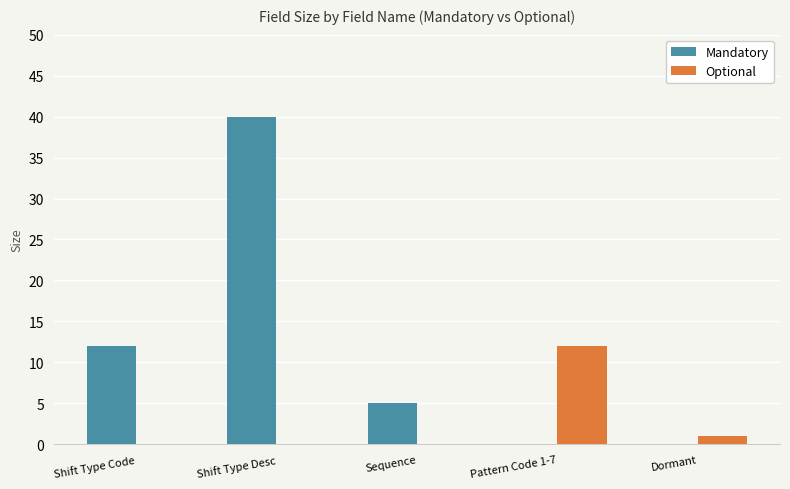

What is the highest value of the Optional series?

12